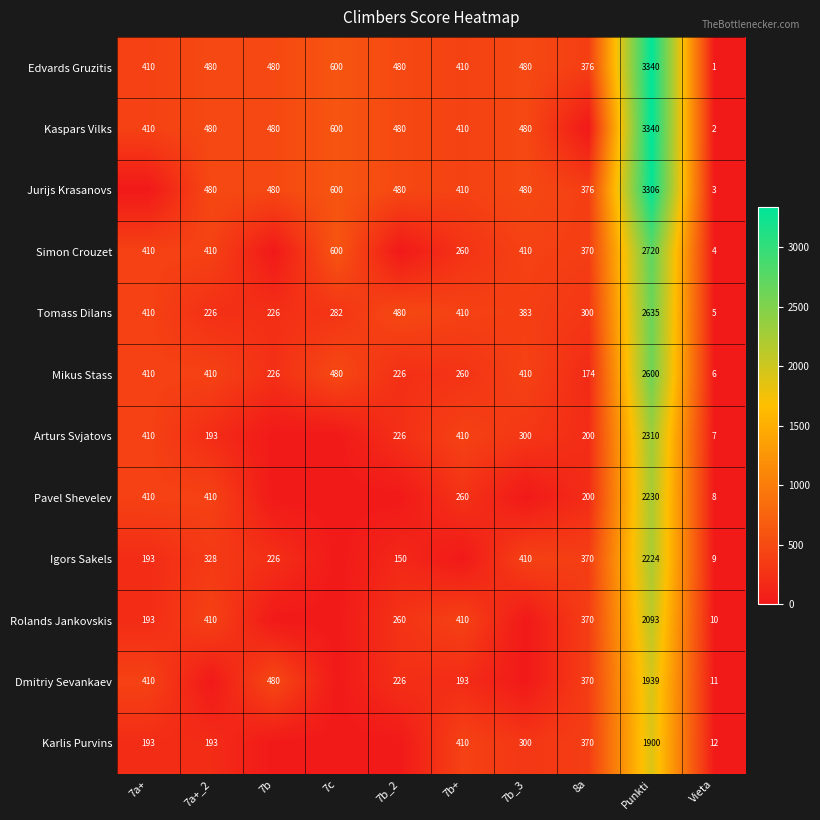

Which label corresponds to the largest value in the chart?

Punkti